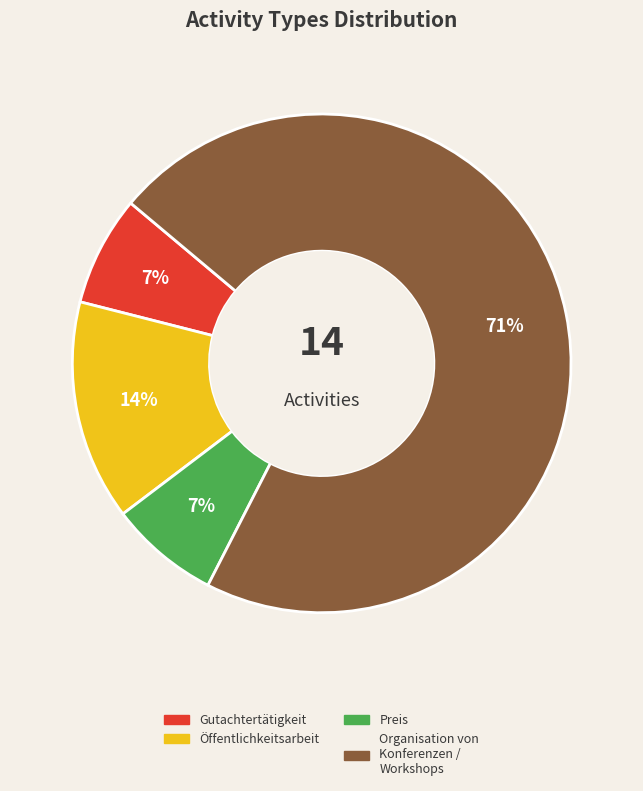

Which category accounts for the majority?

Organisation von Konferenzen / Workshops